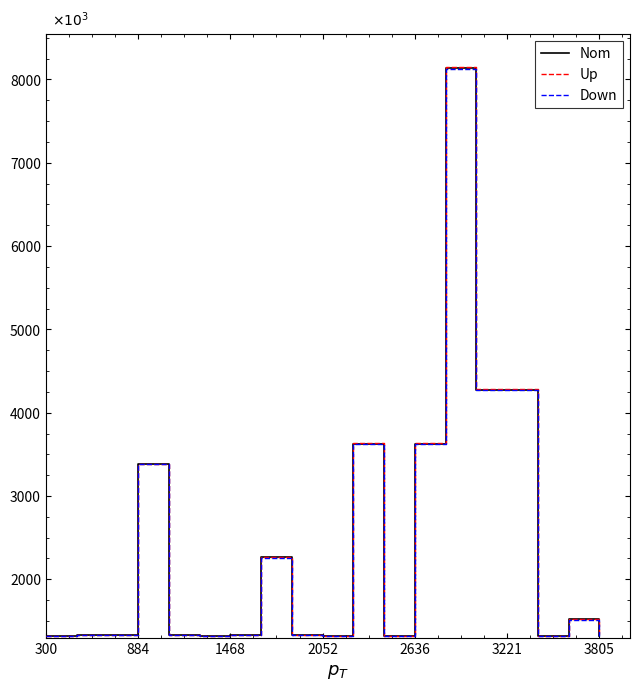

True or false: Nom and Up cross at least once.

False